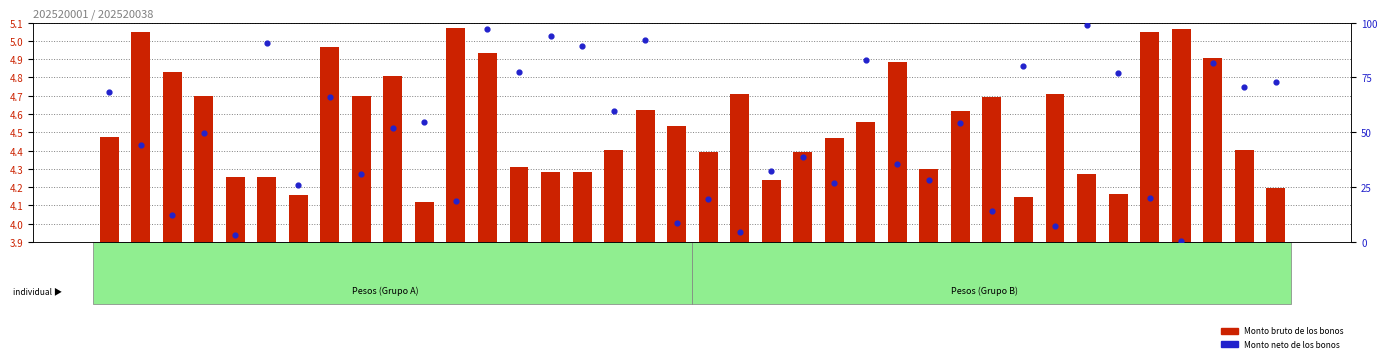

What are all the series names shown in the legend?

Monto bruto de los bonos, Monto neto de los bonos